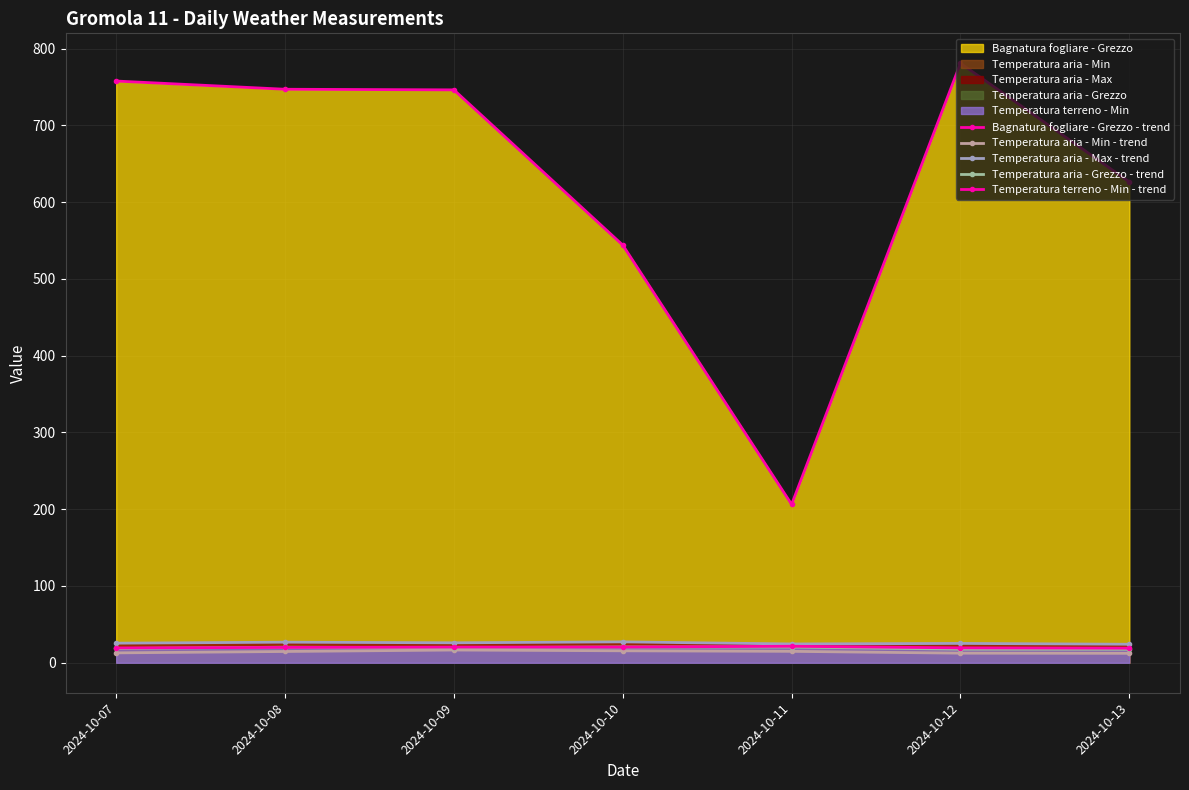

Which category has the lowest value across all series?

2024-10-13